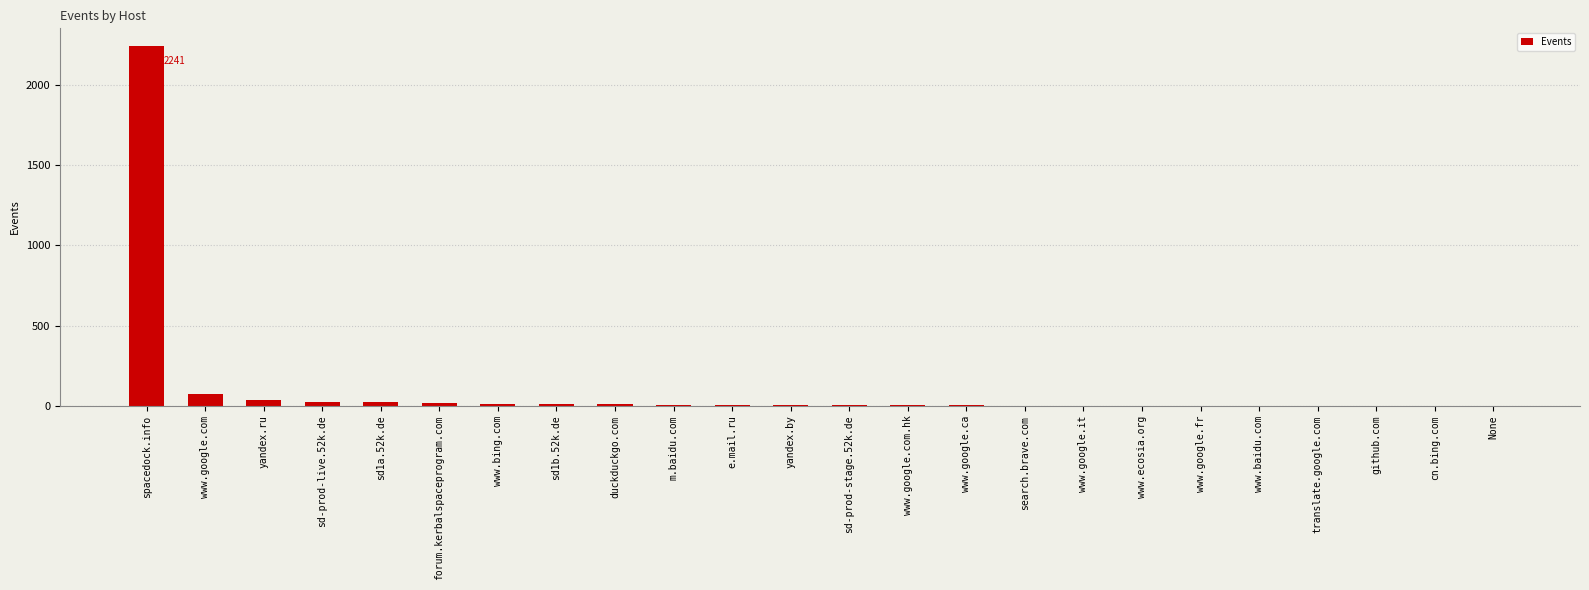

Count the number of categories in the chart.

24